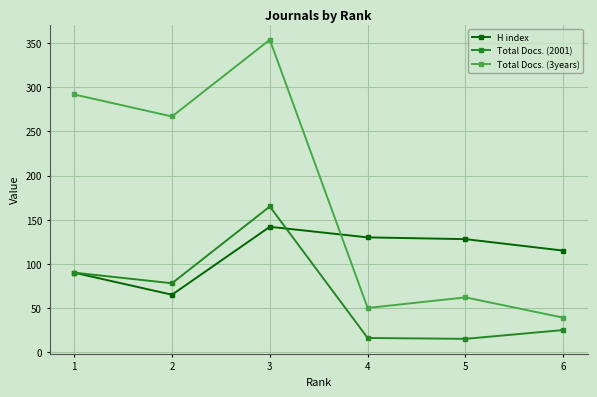

What is the minimum value for H index?

65